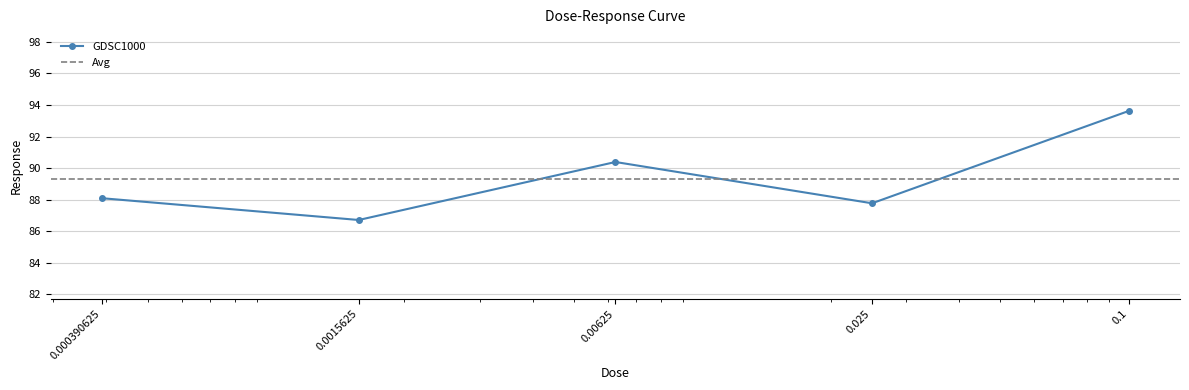

What is the sum of the values at 0.1 and 0.000390625?

181.7